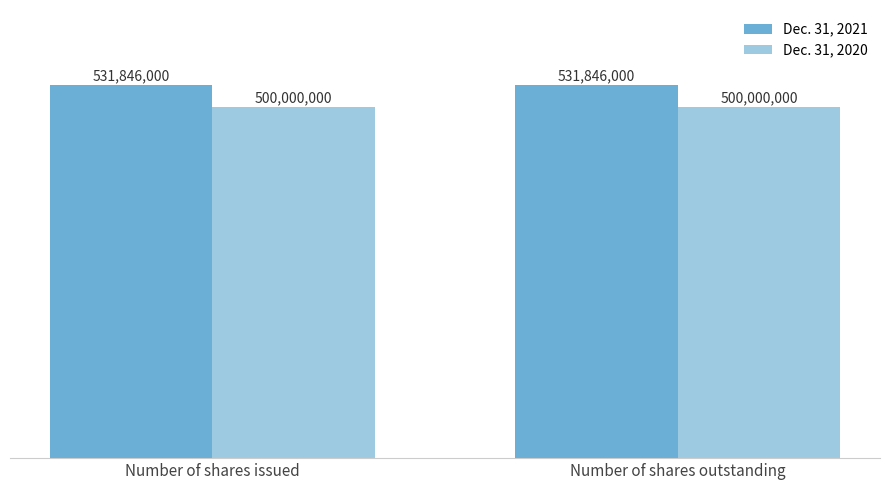

Does the chart contain stacked bars?

No